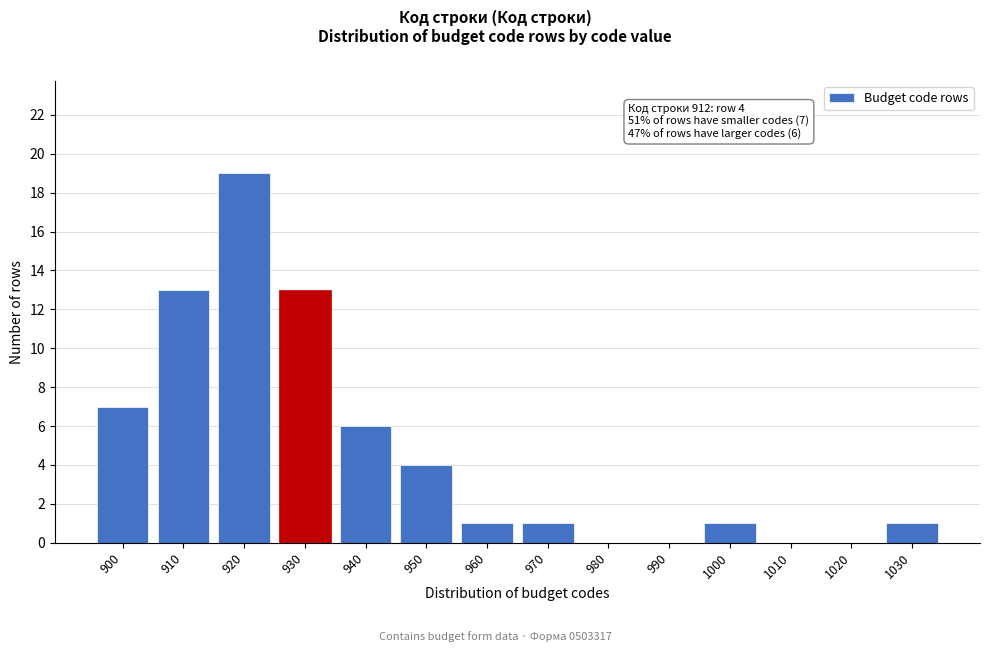

Reading left to right, extract all data points from this chart.

900=7	910=13	920=19	930=13	940=6	950=4	960=1	970=1	980=0	990=0	1000=1	1010=0	1020=0	1030=1